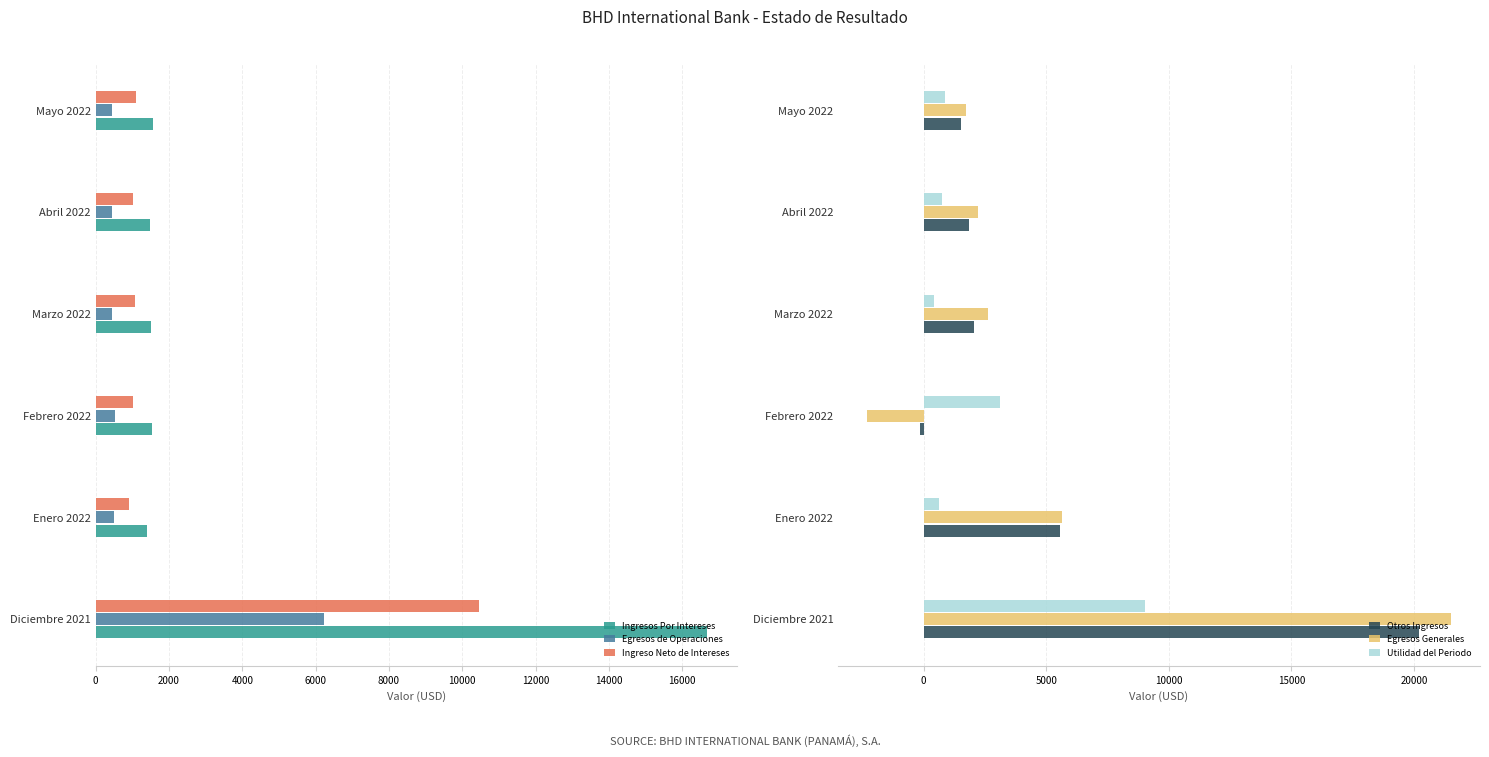

What are all the series names shown in the legend?

Ingresos Por Intereses, Egresos de Operaciones, Ingreso Neto de Intereses, Otros Ingresos, Egresos Generales, Utilidad del Periodo